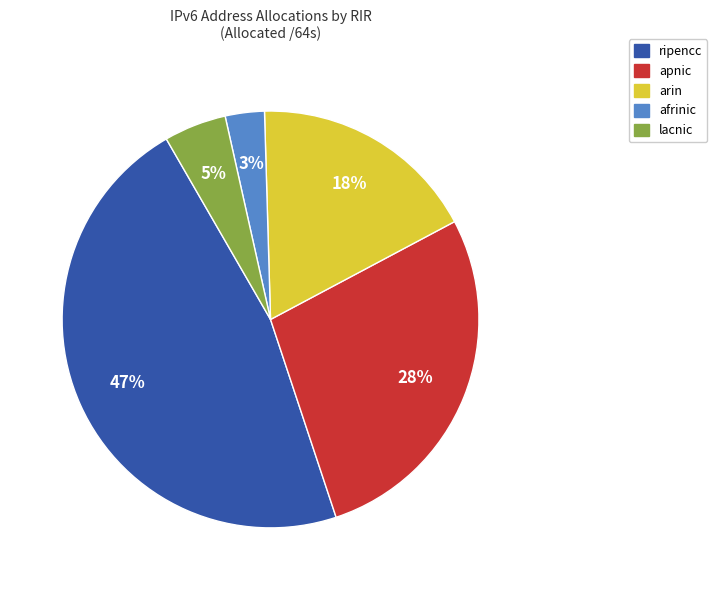

Is there a majority slice in this chart?

No